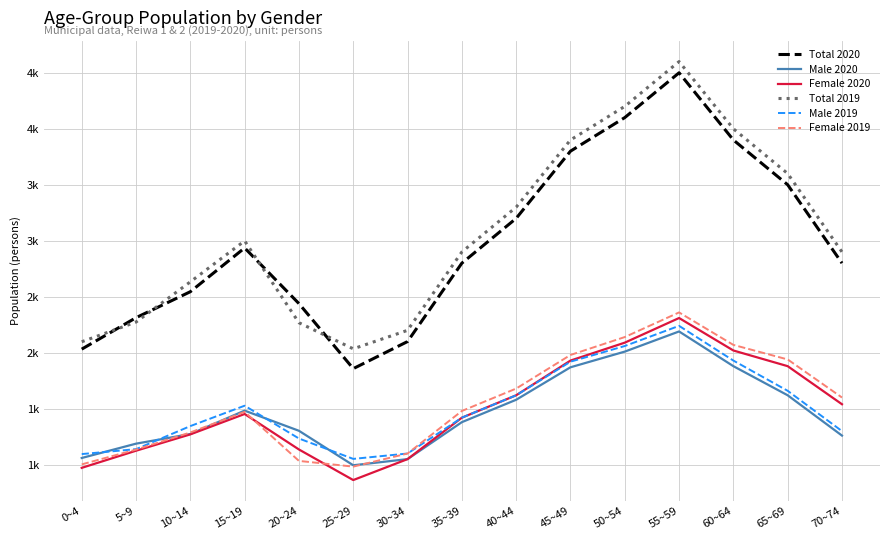

How many interior local peaks does the Total 2020 series have?

2